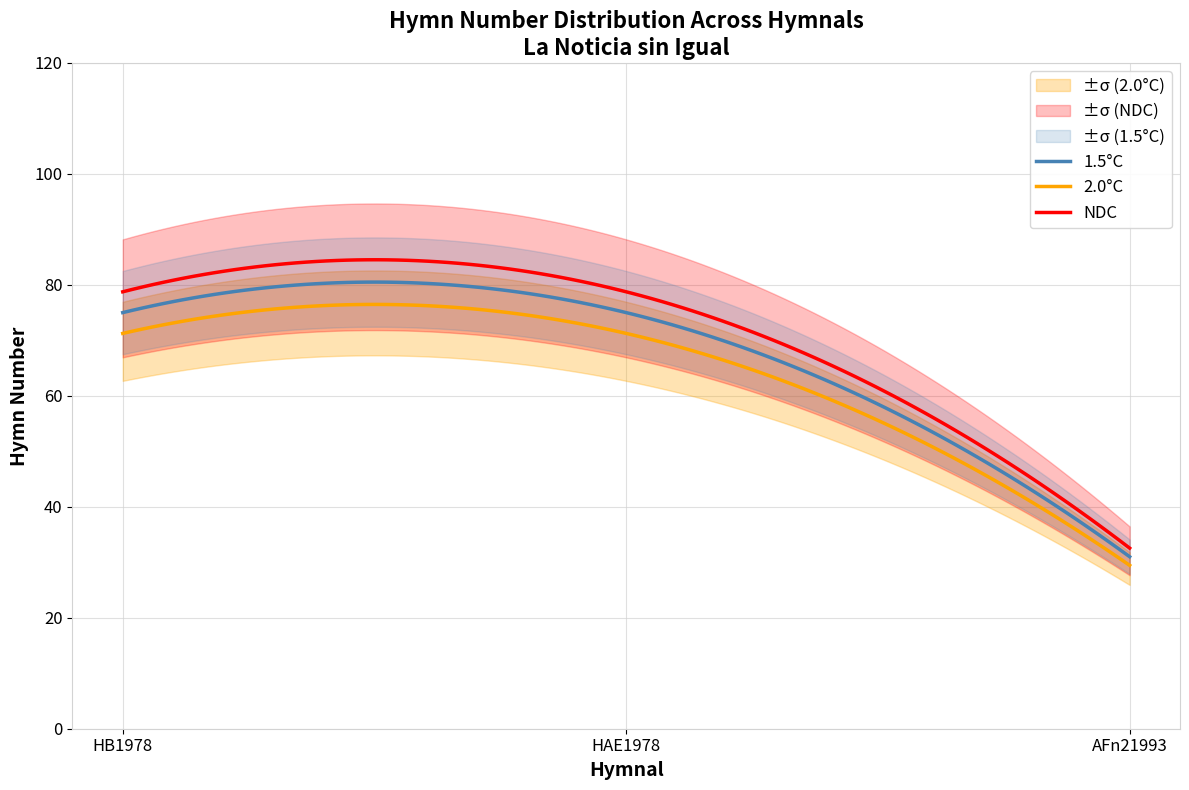

True or false: 2.0°C and NDC cross at least once.

False